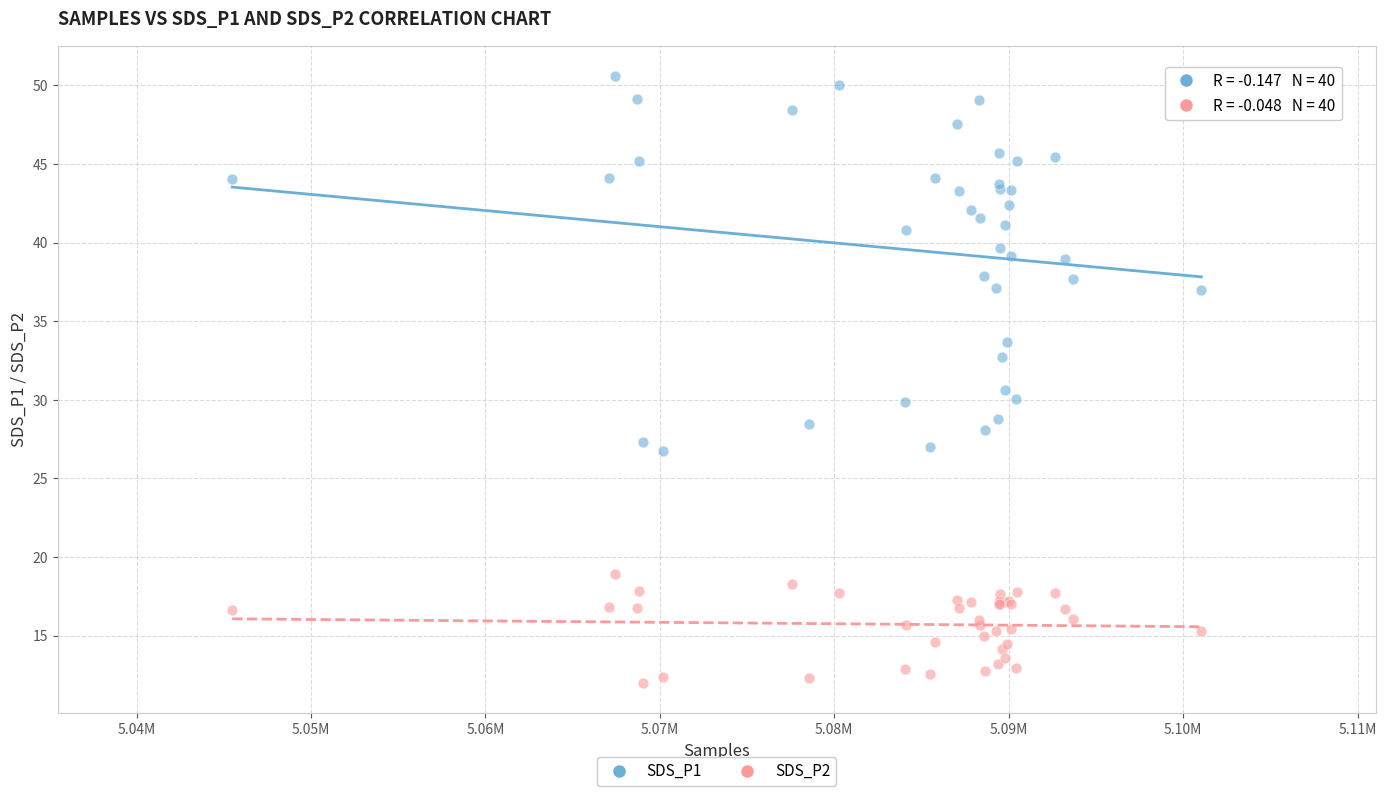

Which series contains the lowest Y value?

SDS_P2